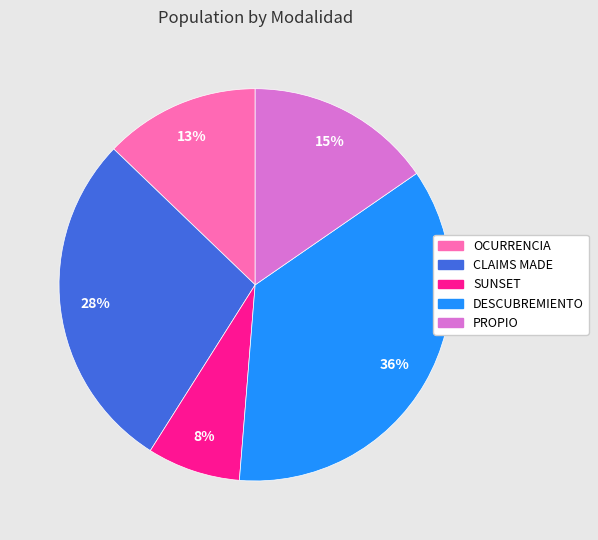

Is there a majority slice in this chart?

No